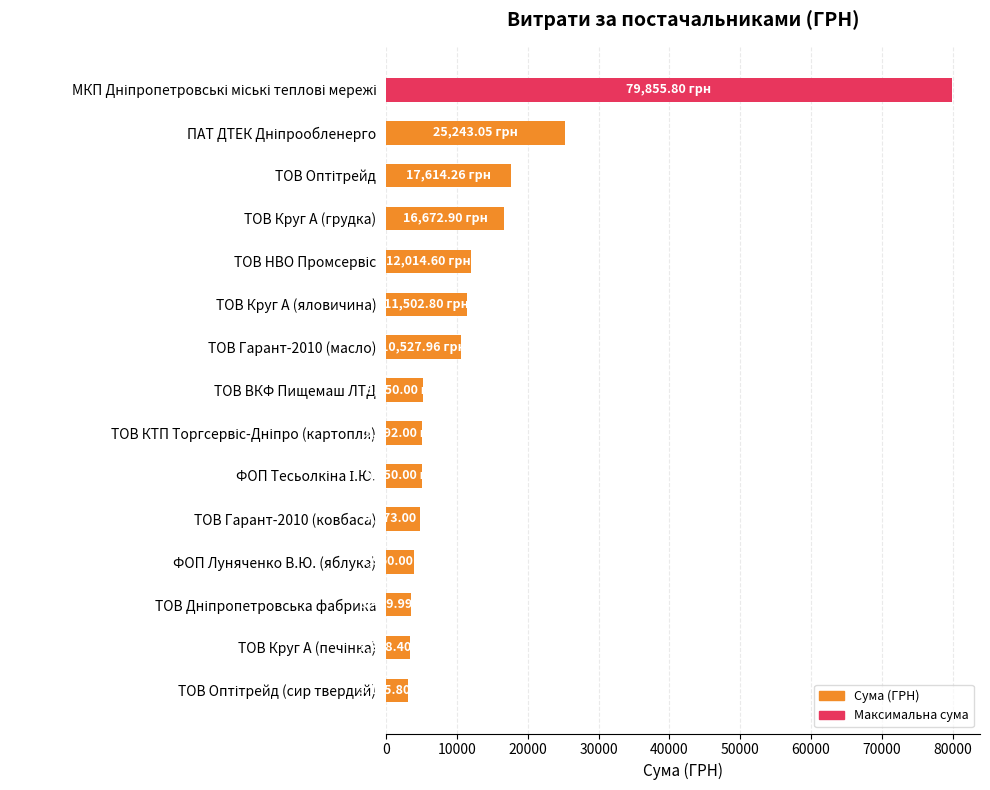

What is the average value?

13842.0